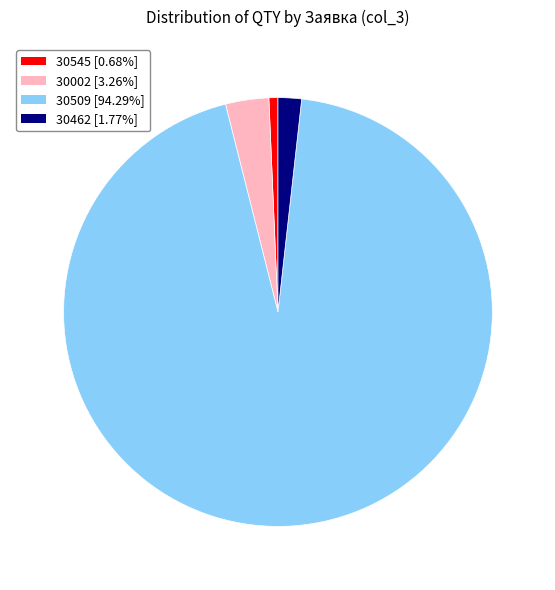

Does 30509 [94.29%] represent more than half of the total?

Yes